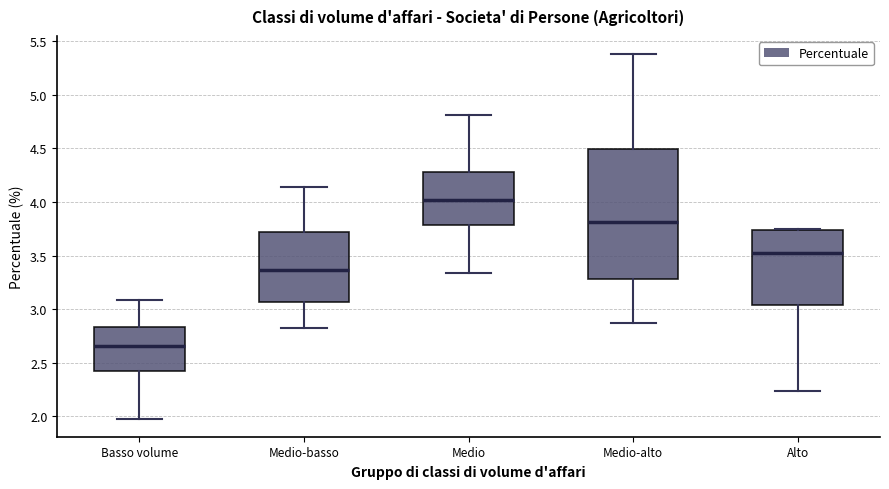

Which box has the highest median line?

Medio